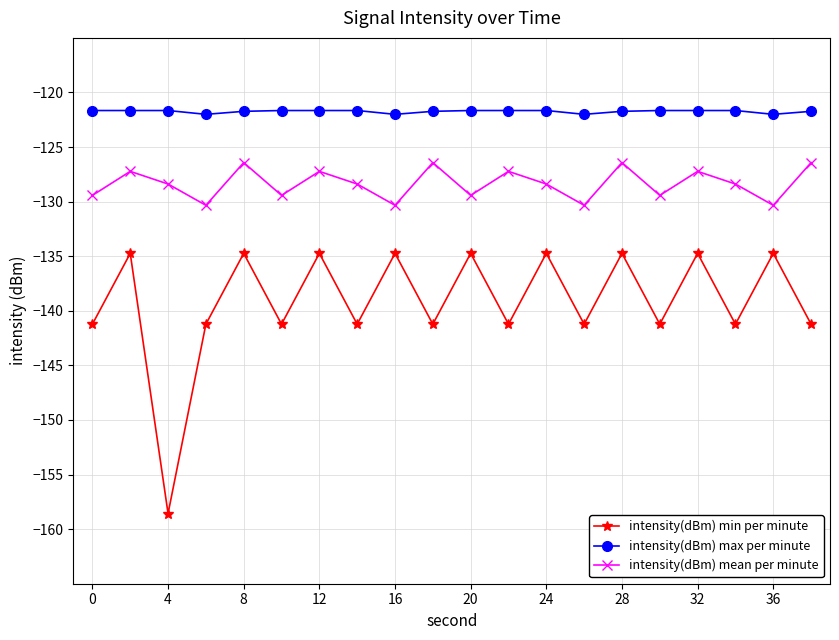

List the series in order of their peak value, highest first.

intensity(dBm) max per minute, intensity(dBm) mean per minute, intensity(dBm) min per minute